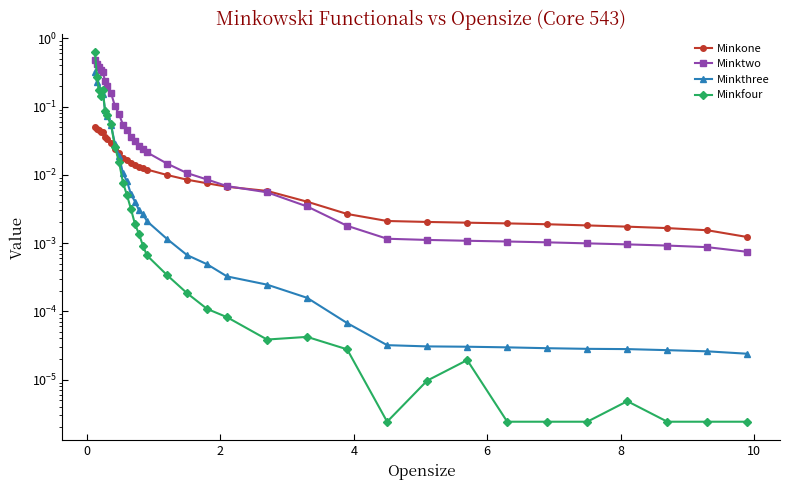

At how many categories does at least one series exceed 0?

34